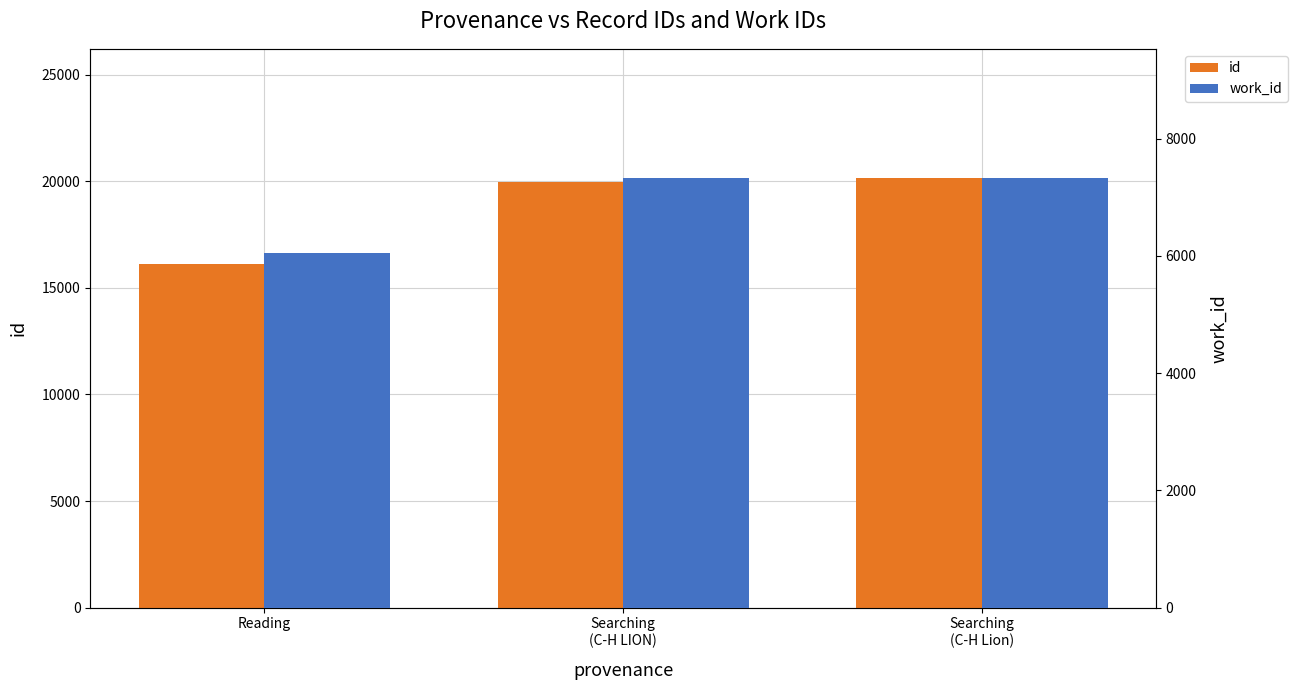

How many bars are there in total?

6